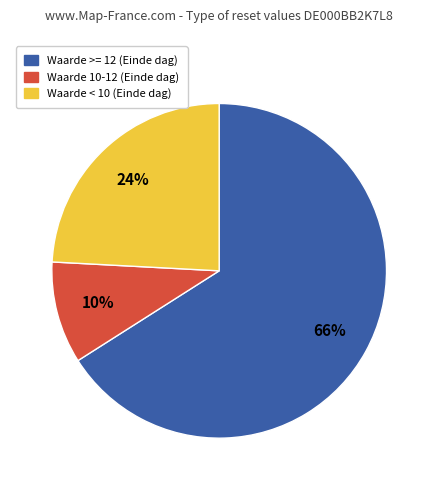

Which category accounts for the majority?

Waarde >= 12 (Einde dag)